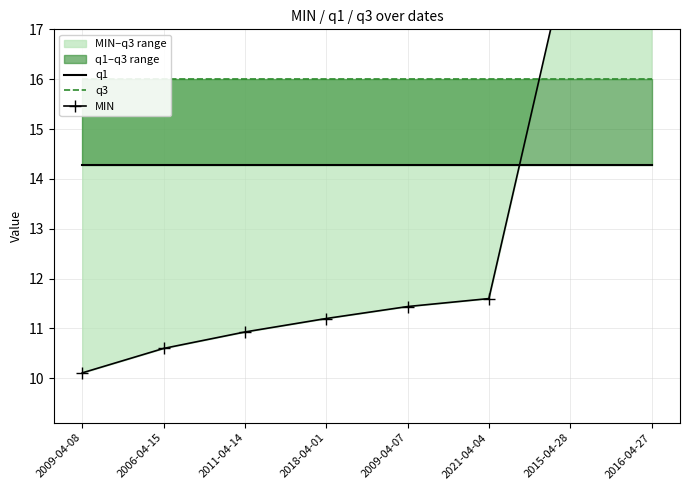

Which label corresponds to the smallest value in the chart?

2009-04-08